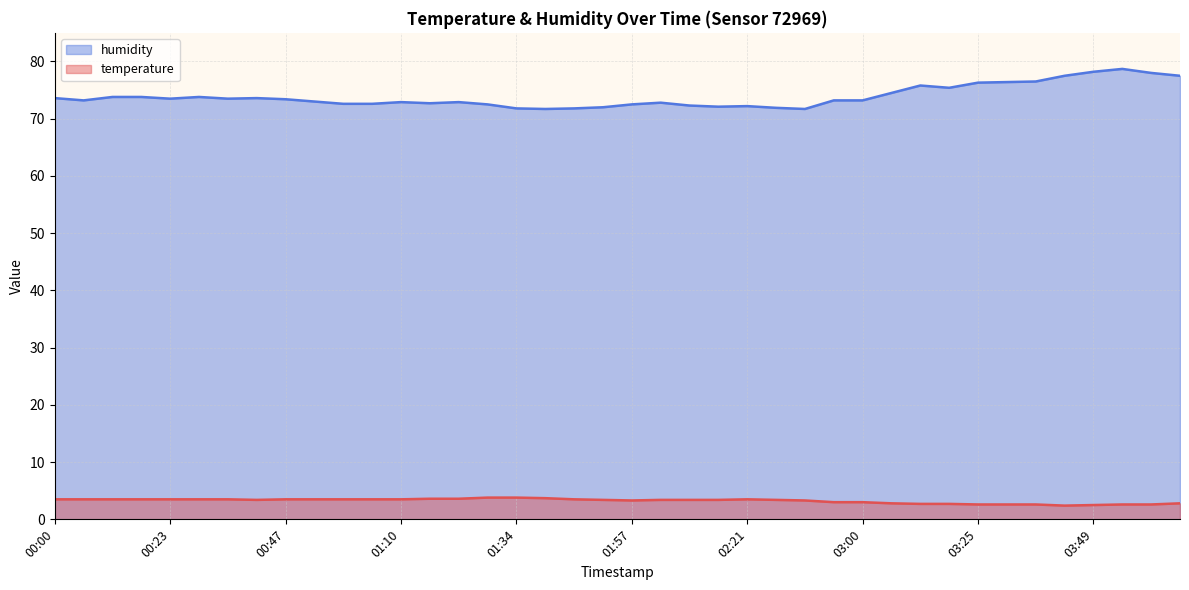

Which category has the lowest value in the humidity series?

01:39